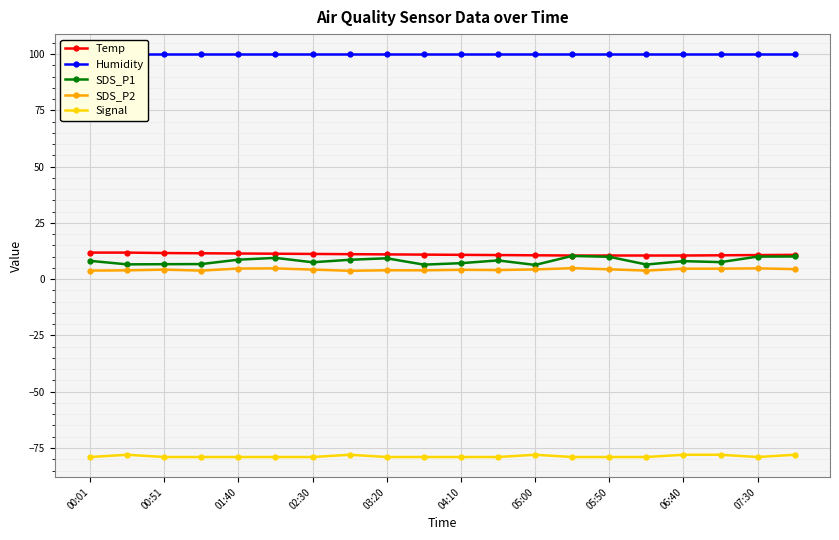

The Temp series shows 3.3 at 05:00. True or false?

False